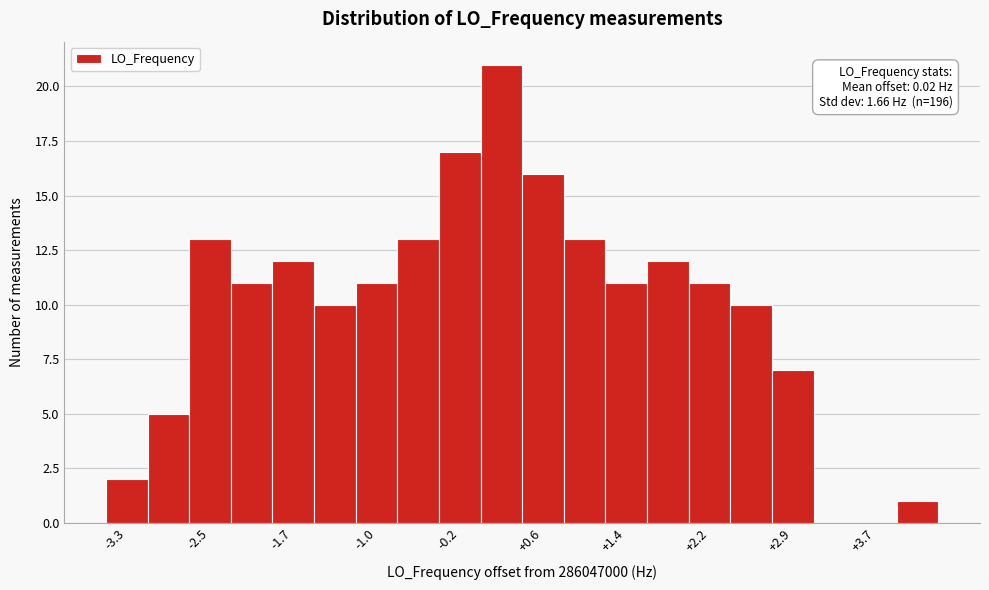

Read against the x-axis, roughly where is the centre of the tallest bar?

0.2